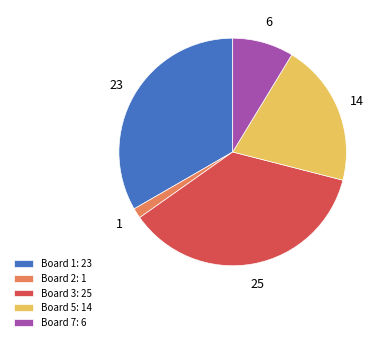

Which has a higher value, Board 3: 25 or Board 2: 1?

Board 3: 25